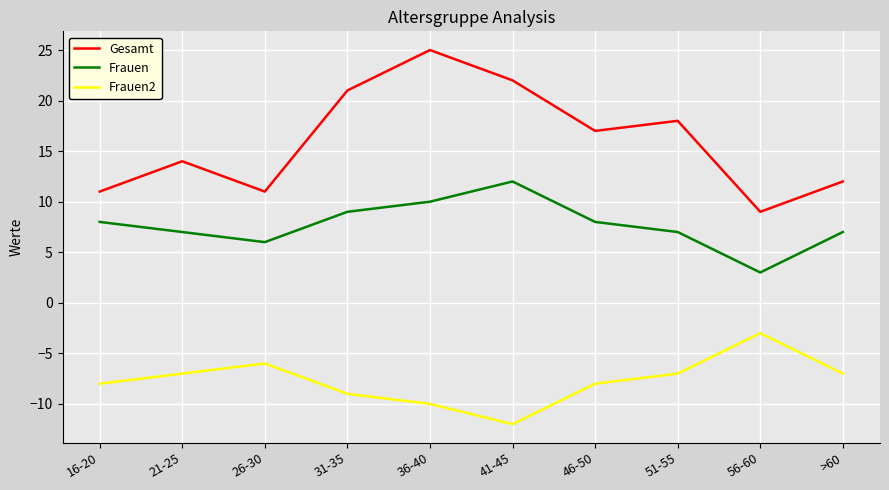

Where is the first local maximum for Frauen2?

26-30